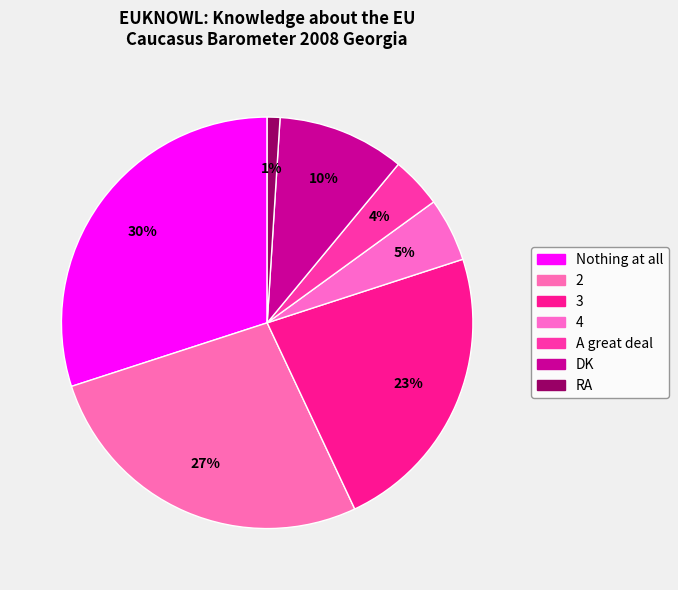

To the nearest percent, what is the average slice percentage?

14%